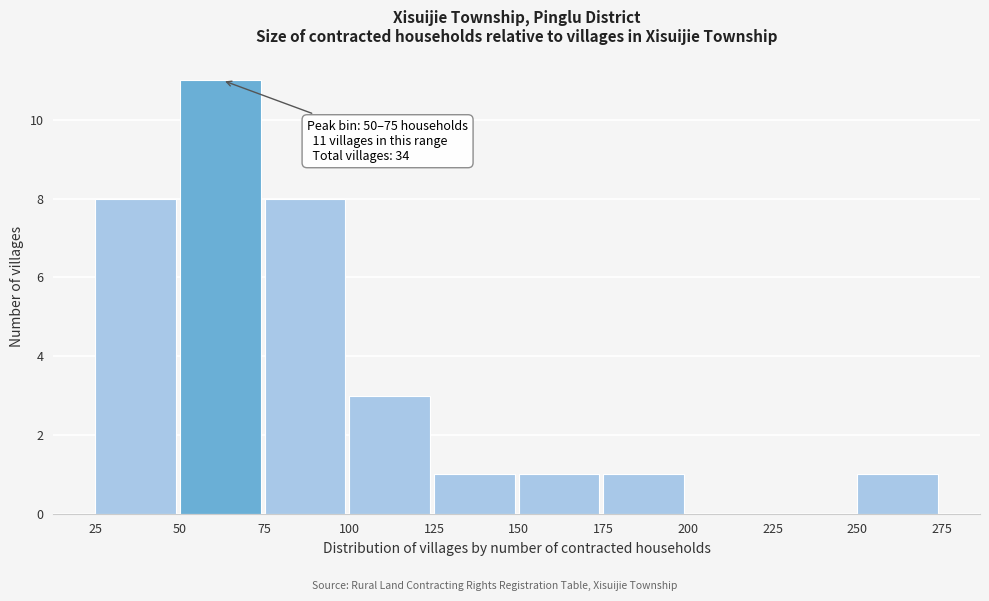

Over which range of the x-axis is the bar tallest?

50 to 75